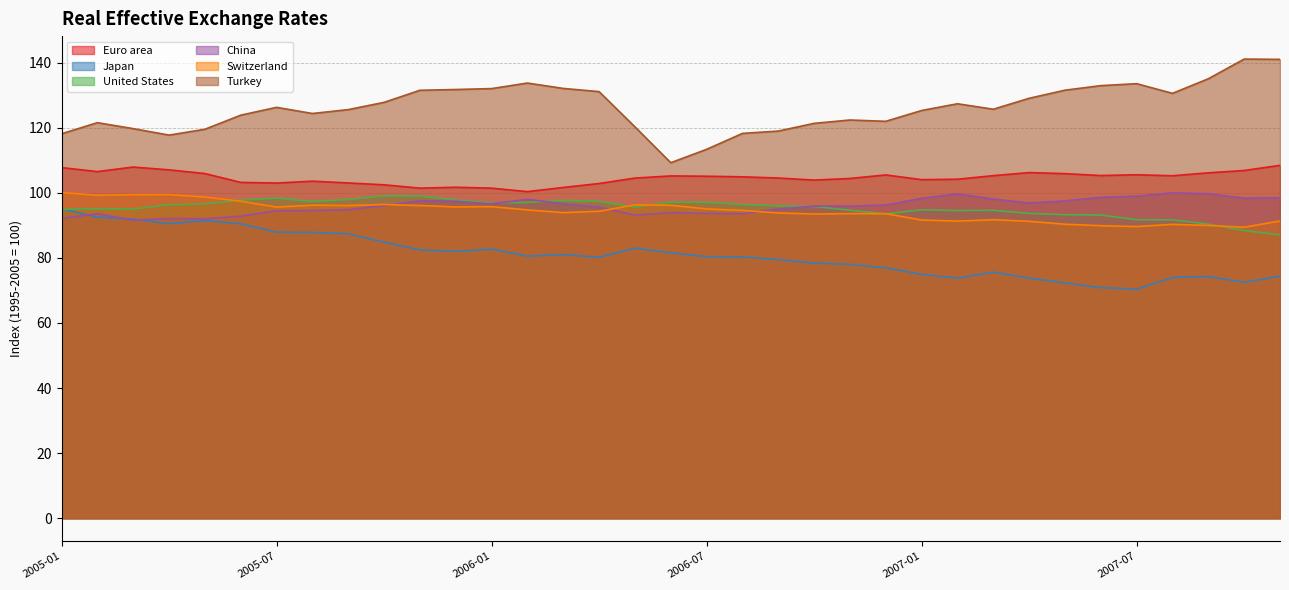

Count the number of categories in the chart.

35